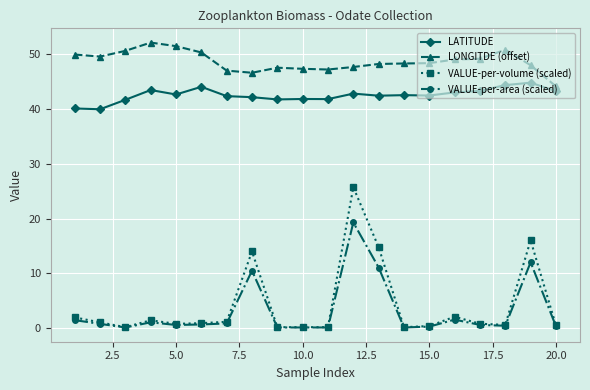

Which series has the widest spread of values?

VALUE-per-volume (scaled)